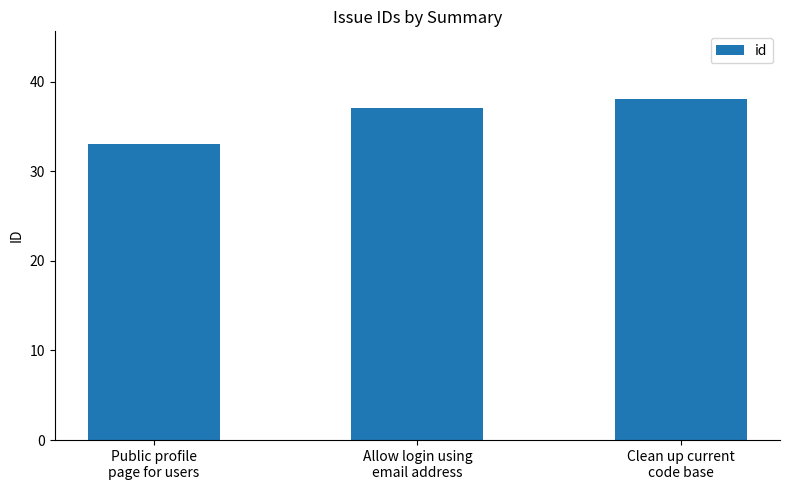

Rank the categories by value from highest to lowest.

Clean up current
code base, Allow login using
email address, Public profile
page for users